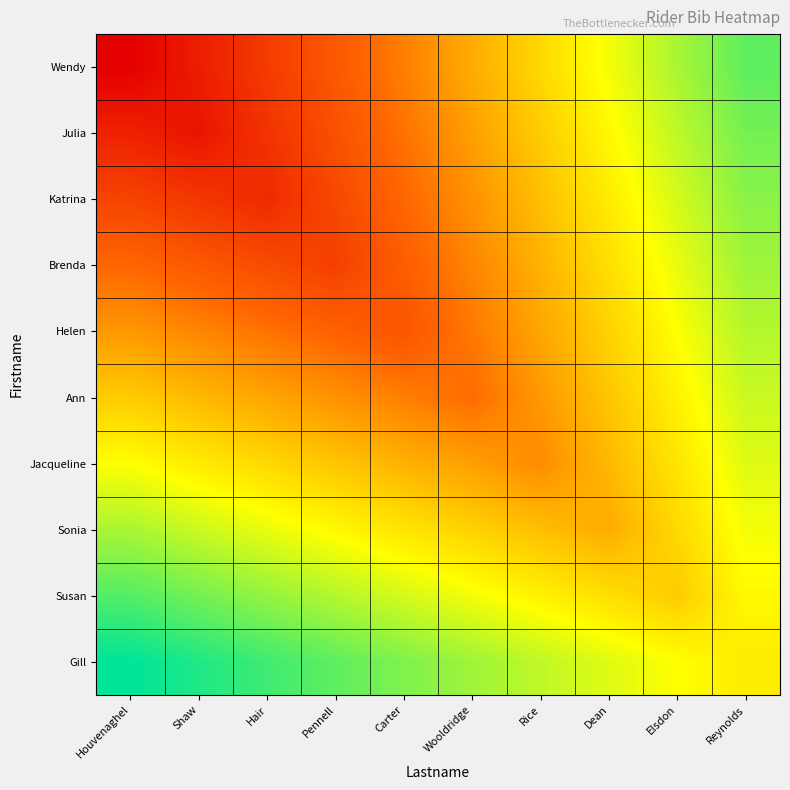

Between Pennell and Dean, which series saw the biggest shift?

Wendy